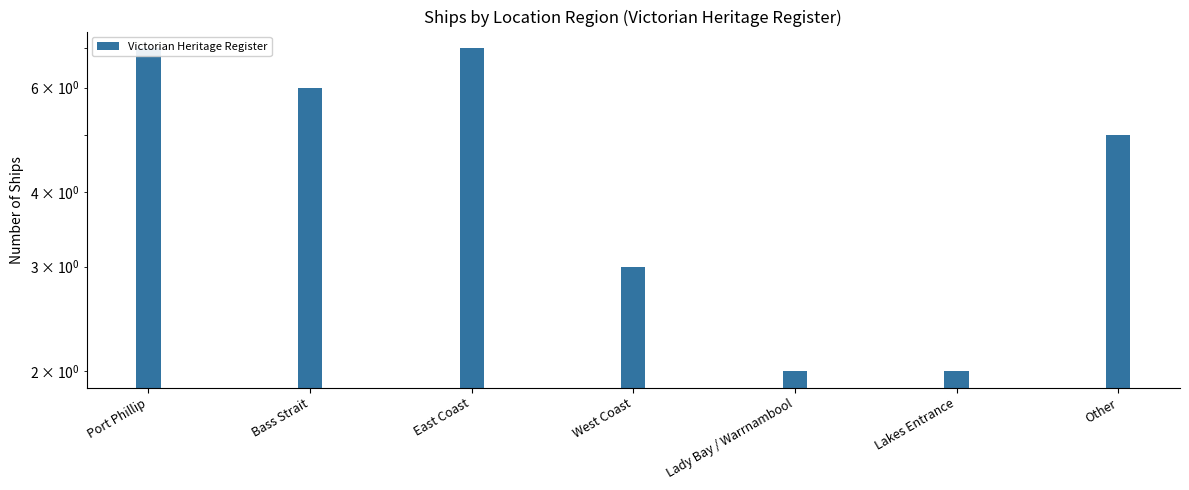

What is the sum of the values at Other and Lakes Entrance?

7